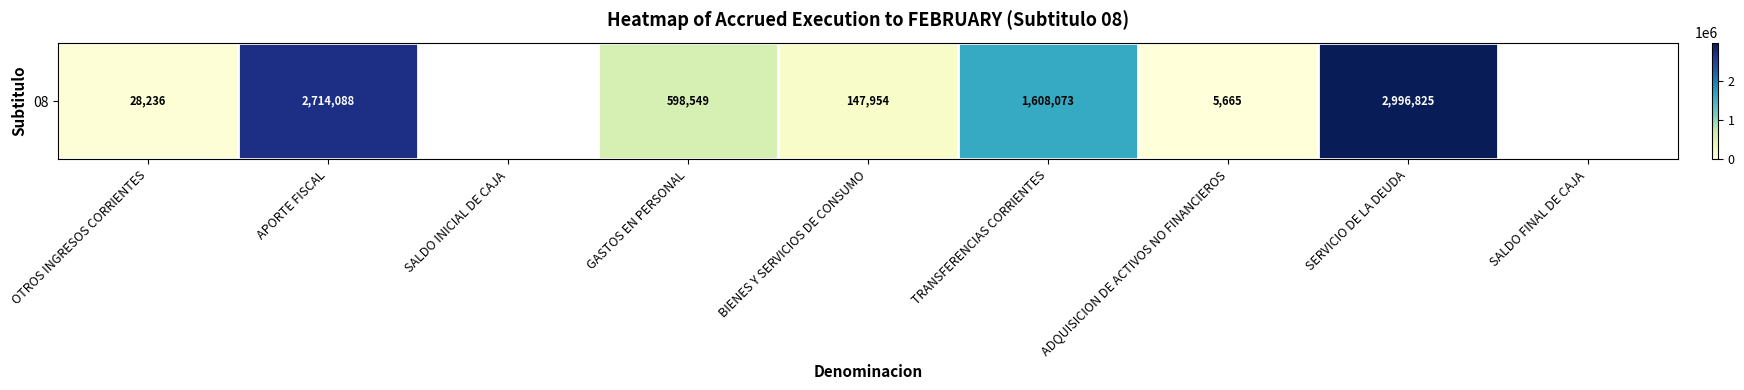

How many distinct data groups are displayed?

1